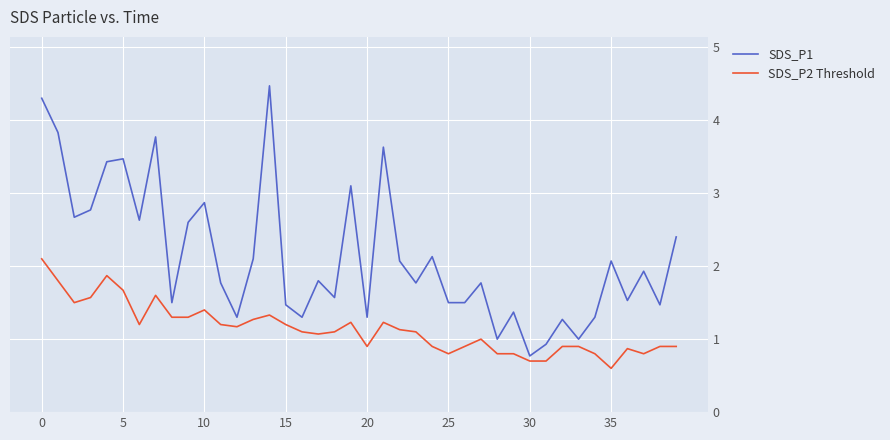

True or false: SDS_P1 and SDS_P2 Threshold intersect in this chart.

False